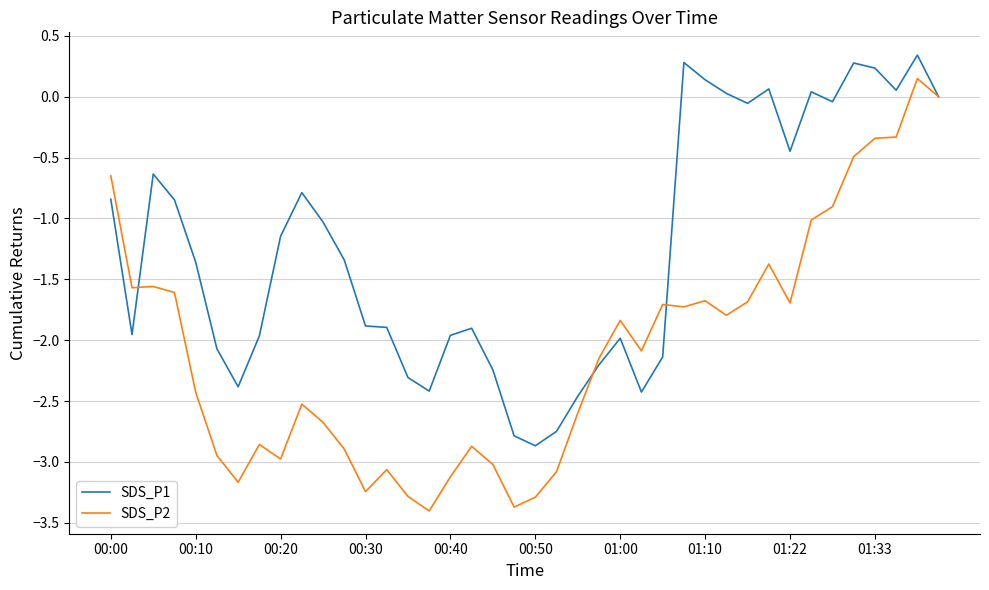

Which series has the largest range (max minus min)?

SDS_P2